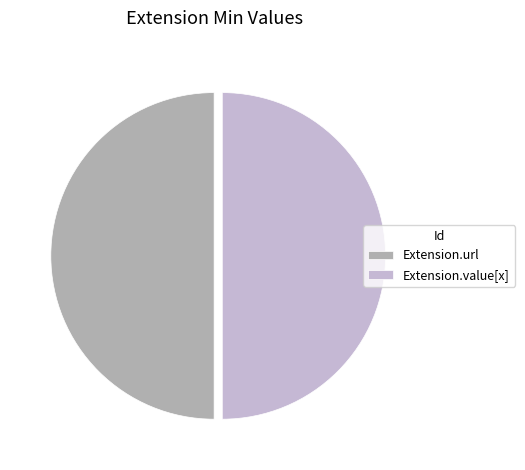

Do Extension.url and Extension.value[x] together represent more than half of the pie?

Yes